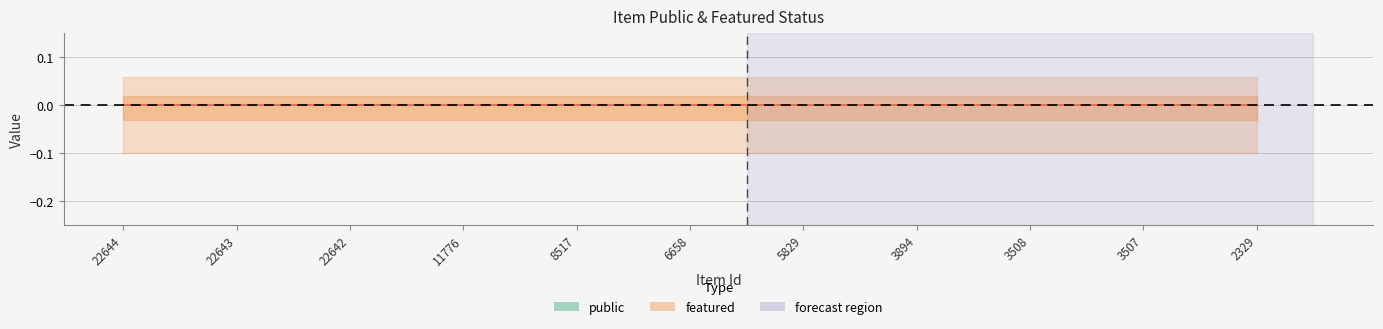

Between 3894 and 22644, which is larger?

3894